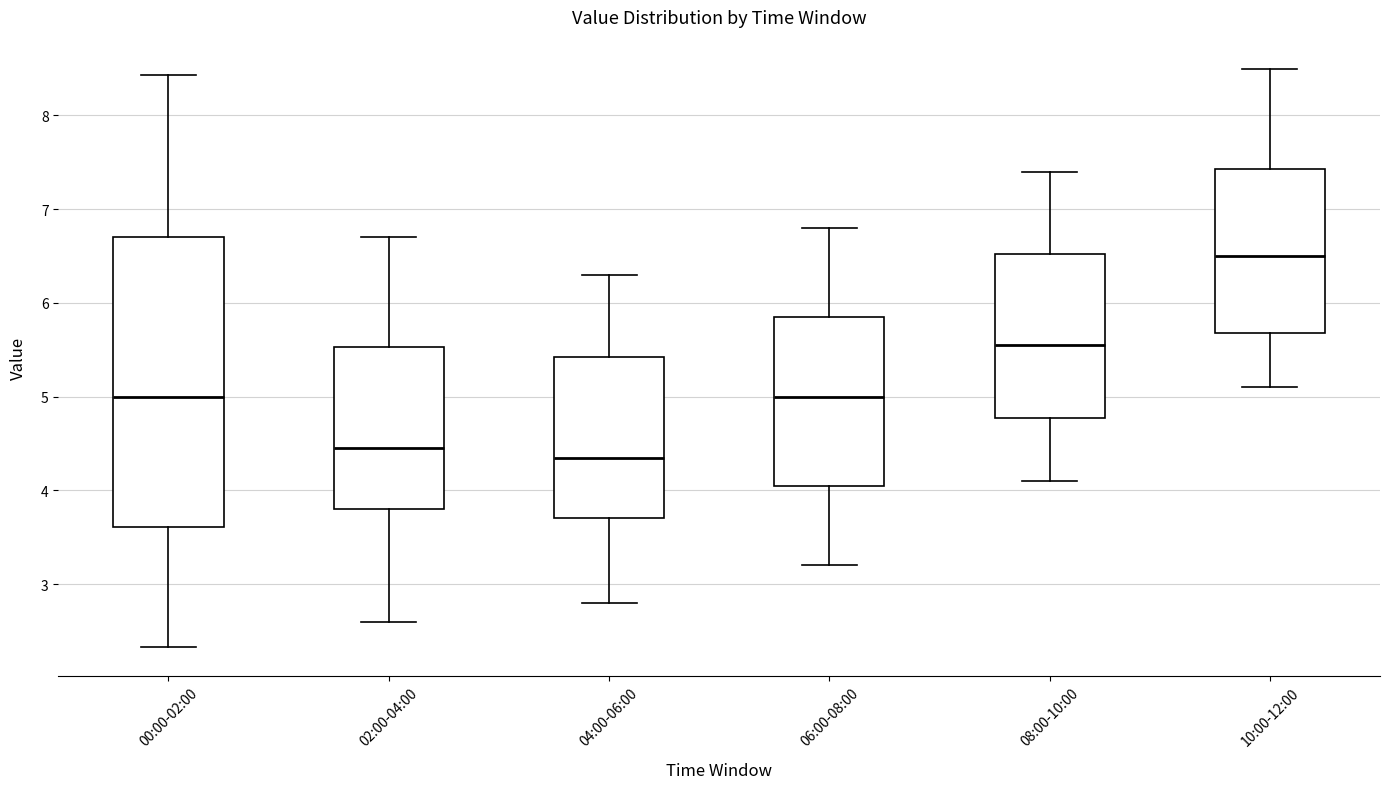

Reading left to right, read every box against the y-axis: the position of its median line, the range the box covers, and the ends of its whiskers. The values are not printed on the chart, so give them approximately, as read against the axis.

00:00-02:00: median 5.0, box 3.6 to 6.7, whiskers 2.3 to 8.4
02:00-04:00: median 4.5, box 3.8 to 5.5, whiskers 2.6 to 6.7
04:00-06:00: median 4.4, box 3.7 to 5.4, whiskers 2.8 to 6.3
06:00-08:00: median 5.0, box 4.1 to 5.9, whiskers 3.2 to 6.8
08:00-10:00: median 5.6, box 4.8 to 6.5, whiskers 4.1 to 7.4
10:00-12:00: median 6.5, box 5.7 to 7.4, whiskers 5.1 to 8.5